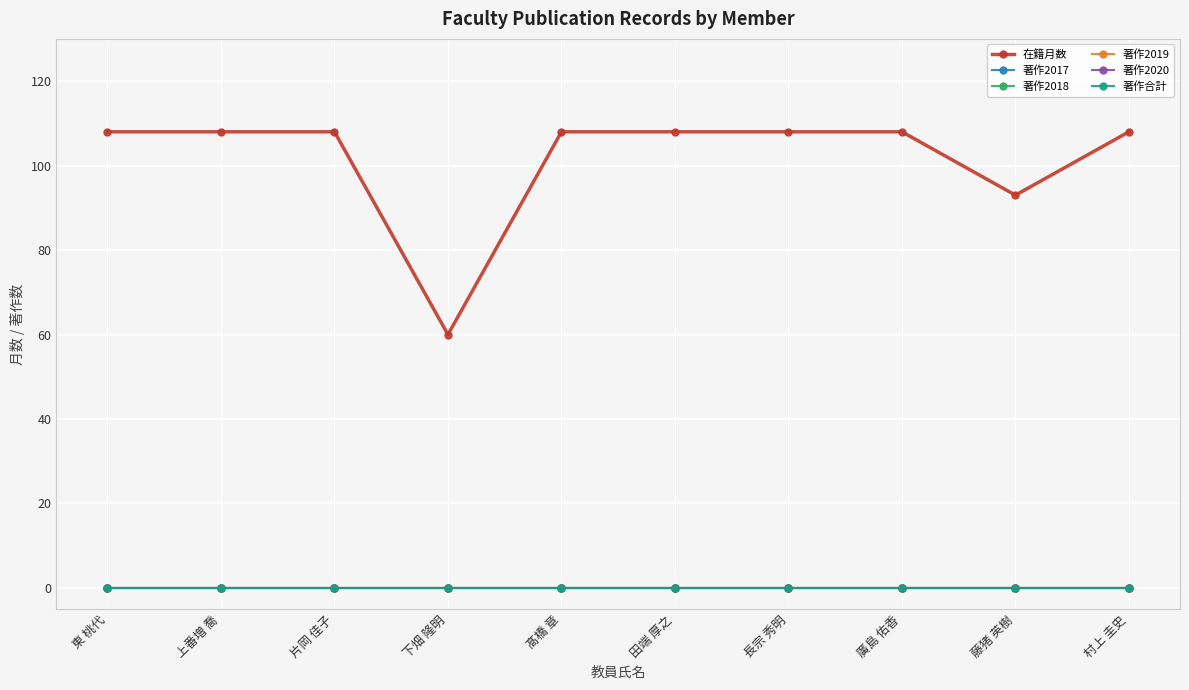

Is the value of 著作合計 at 東 桃代 greater than the value of 著作2017 at 東 桃代?

No